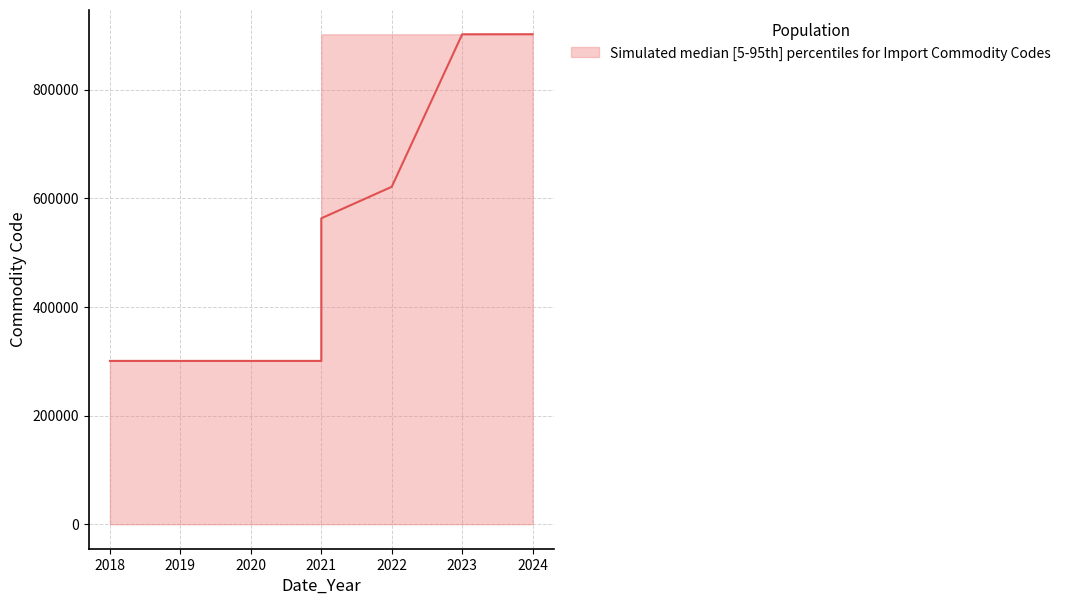

True or false: upper and median cross at least once.

False